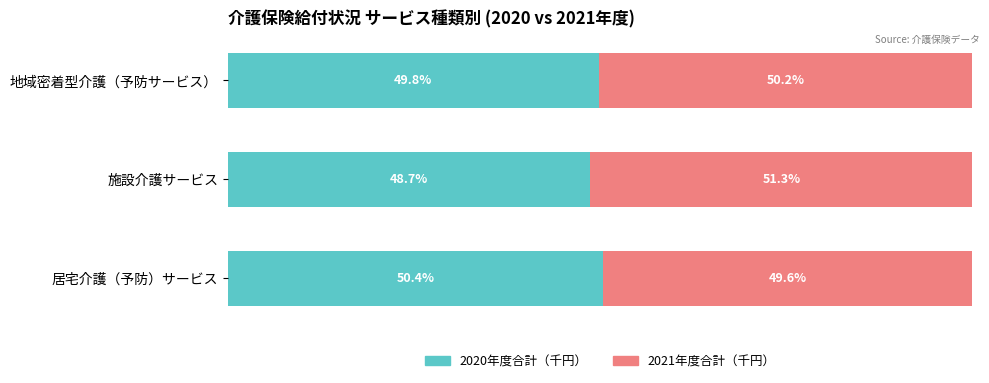

At which label is 2020年度合計（千円） closest to 49?

施設介護サービス